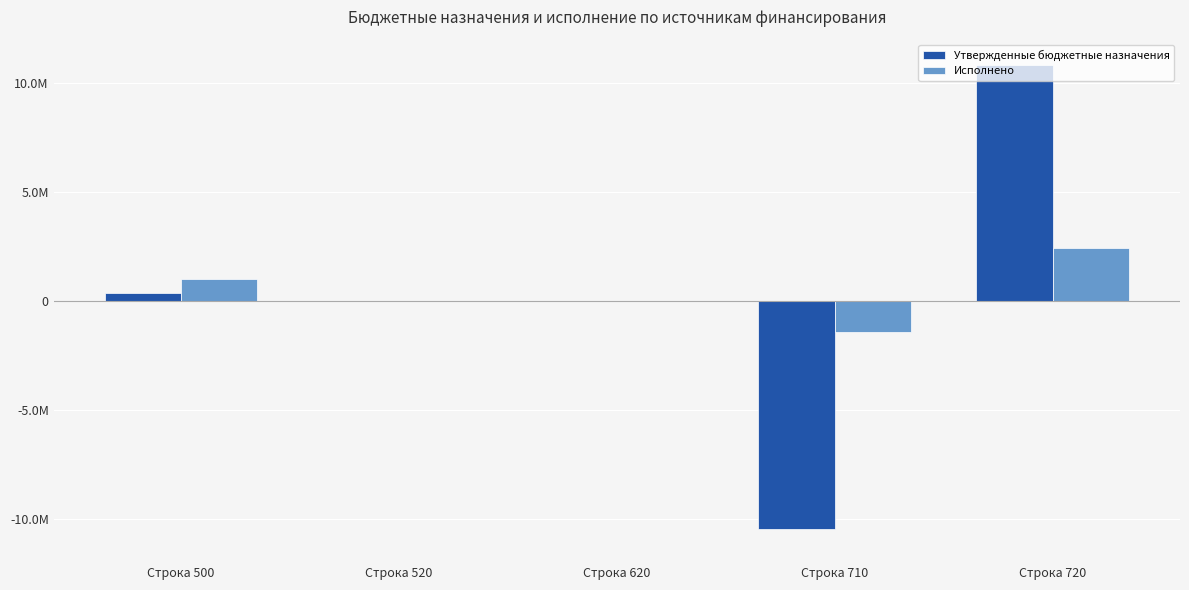

What is the difference between the maximum and minimum values in the Утвержденные бюджетные назначения series?

21311899.6